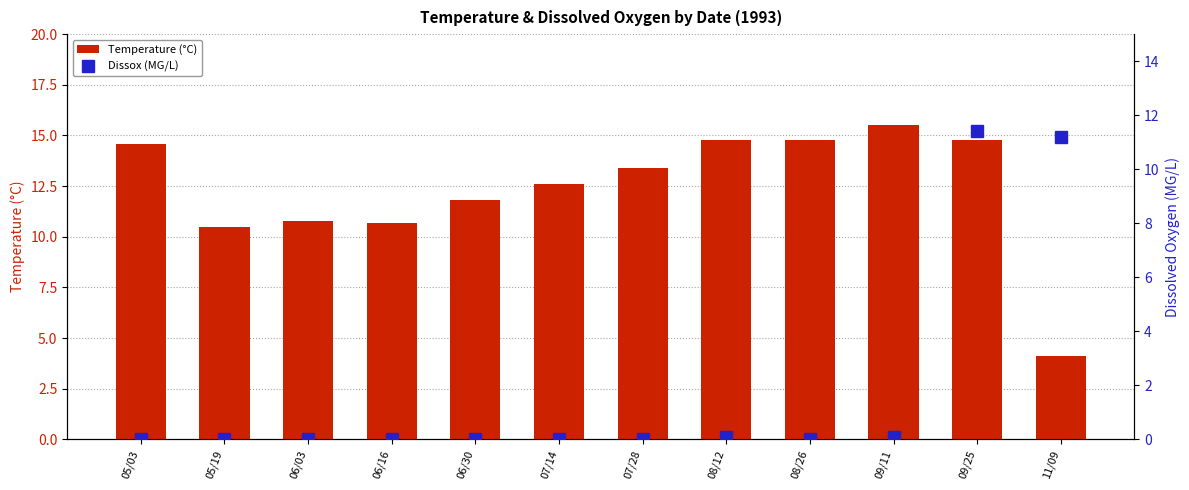

Between 09/11 and 07/28, which is larger?

09/11